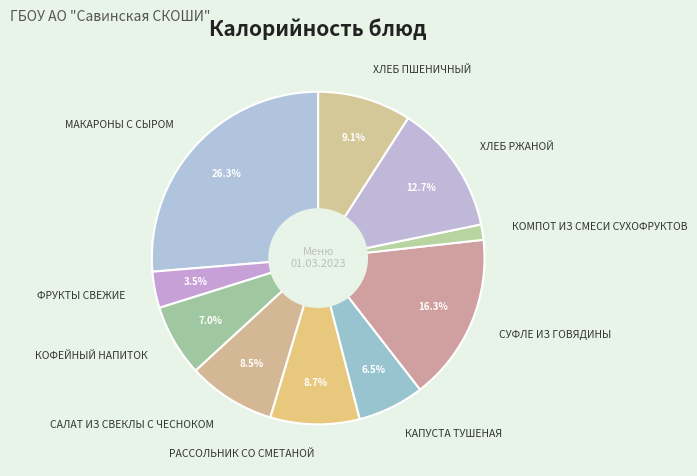

Is ХЛЕБ ПШЕНИЧНЫЙ the majority of the pie?

No